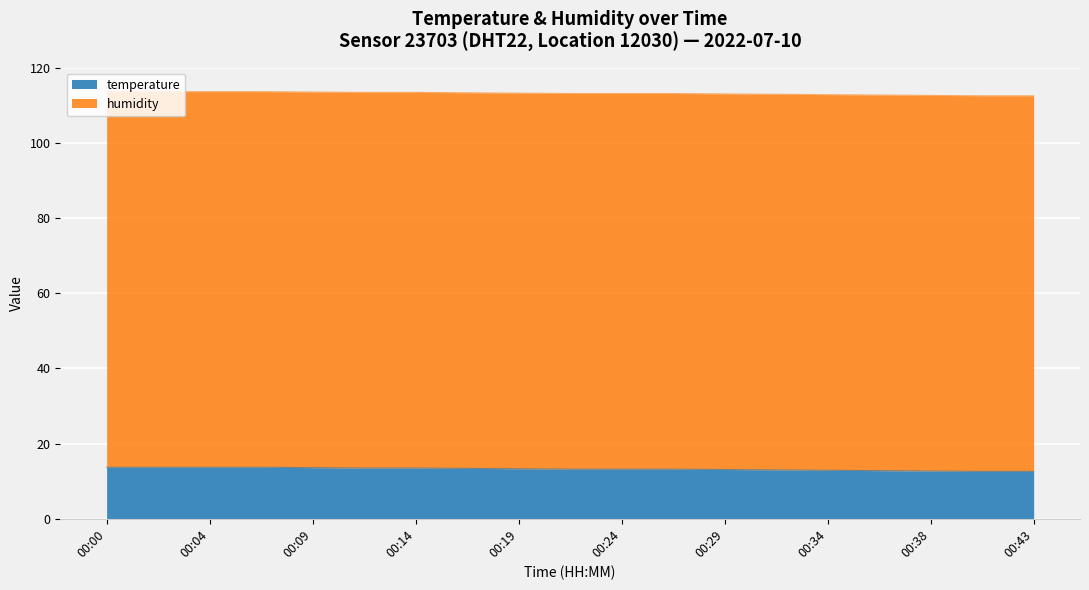

What is the change in value from 00:34 to 00:38?

-0.2